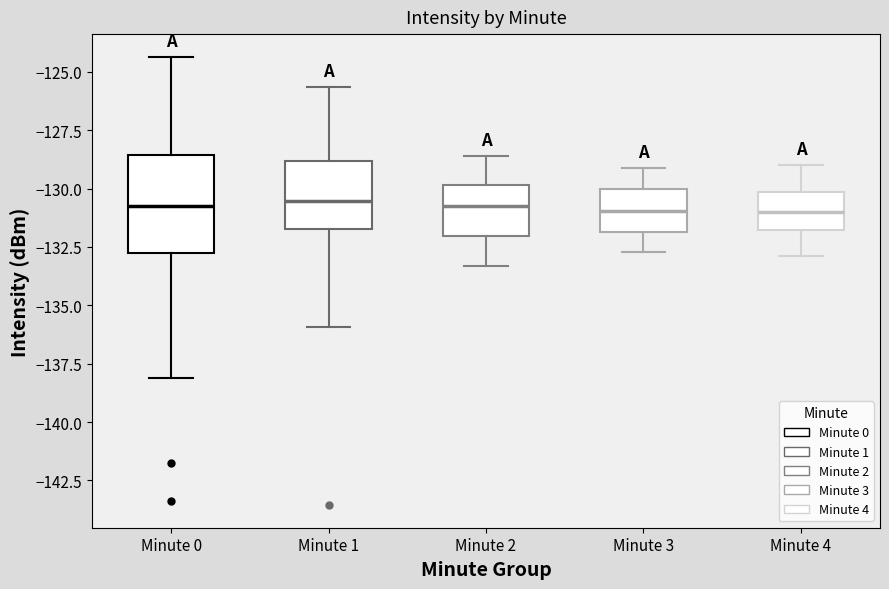

Reading left to right, read every box against the y-axis: the position of its median line, the range the box covers, and the ends of its whiskers. The values are not printed on the chart, so give them approximately, as read against the axis.

Minute 0: median -130.5, box -133.0 to -128.5, whiskers -138.0 to -124.5
Minute 1: median -130.5, box -131.5 to -129.0, whiskers -136.0 to -125.5
Minute 2: median -130.5, box -132.0 to -130.0, whiskers -133.5 to -128.5
Minute 3: median -131.0, box -132.0 to -130.0, whiskers -132.5 to -129.0
Minute 4: median -131.0, box -132.0 to -130.0, whiskers -133.0 to -129.0